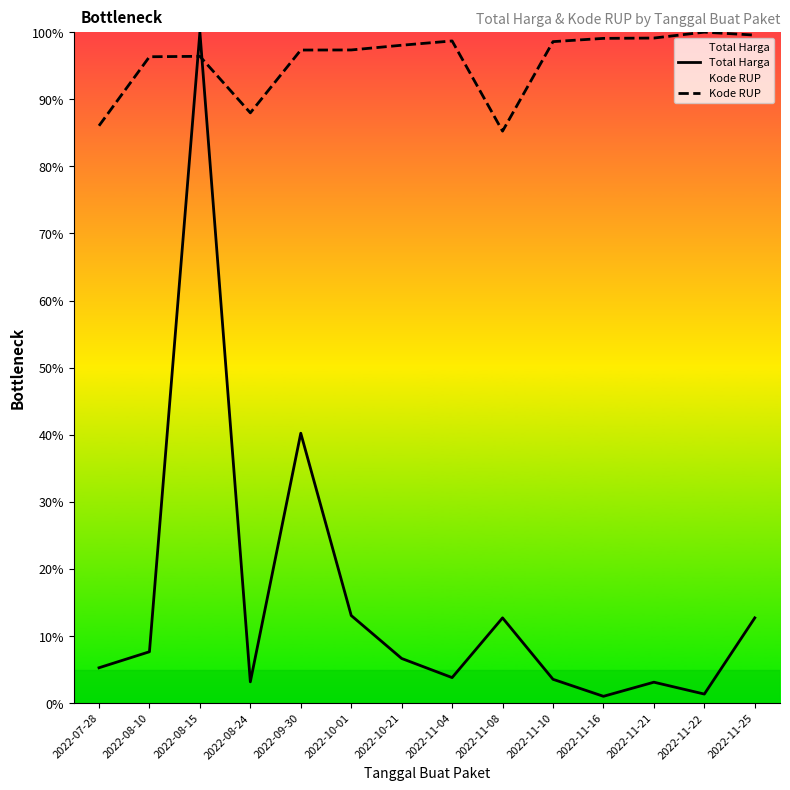

The Kode RUP series shows 99.1 at 2022-11-16. True or false?

True